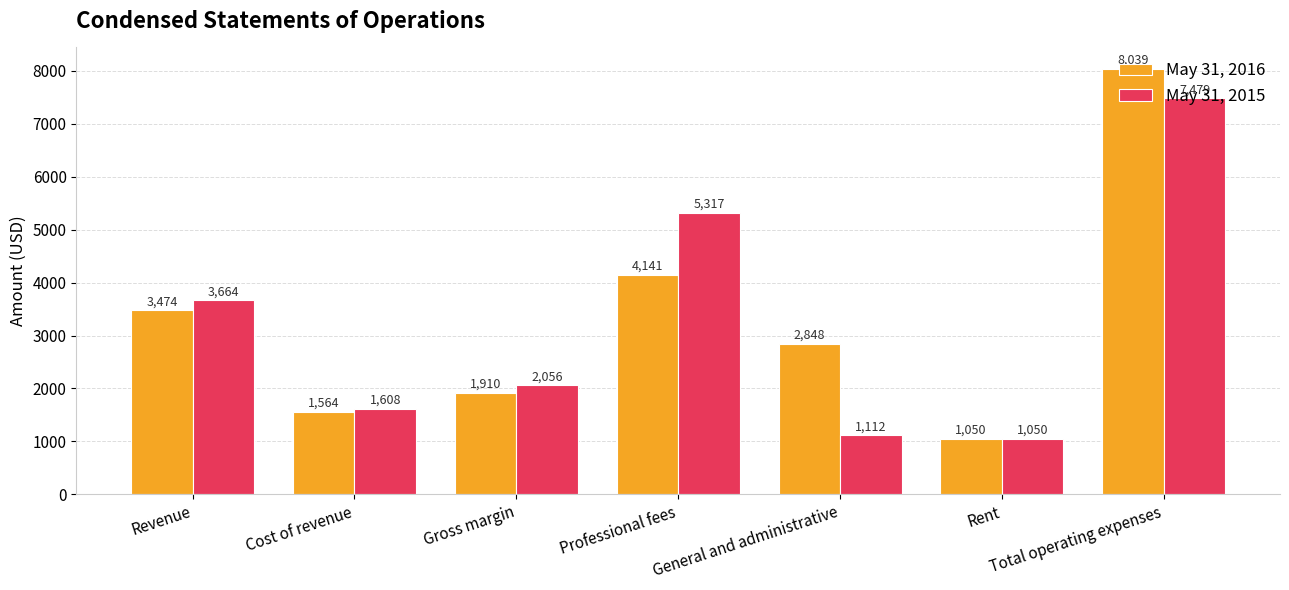

Rank the categories by May 31, 2016 value from highest to lowest.

Total operating expenses, Professional fees, Revenue, General and administrative, Gross margin, Cost of revenue, Rent